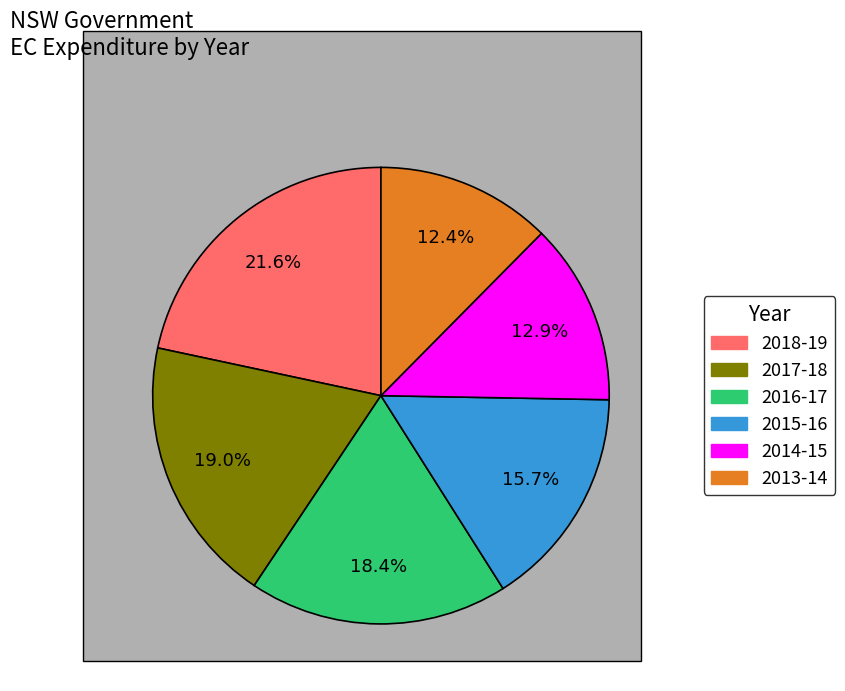

Does any single category account for the majority?

No